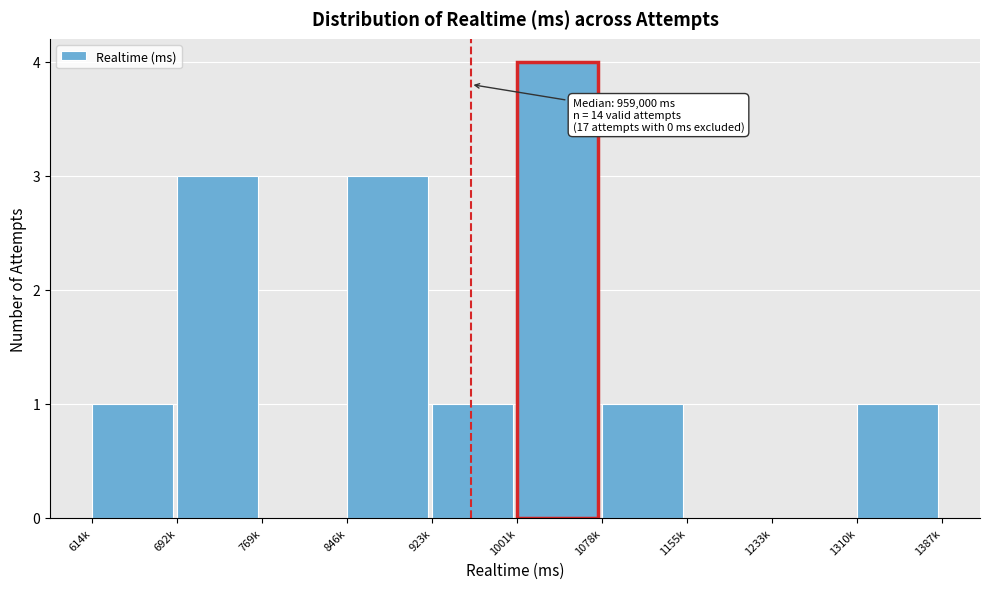

Reading left to right, what are all the values shown in this chart?

614k=1	692k=3	769k=0	846k=3	923k=1	1001k=4	1078k=1	1155k=0	1233k=0	1310k=1